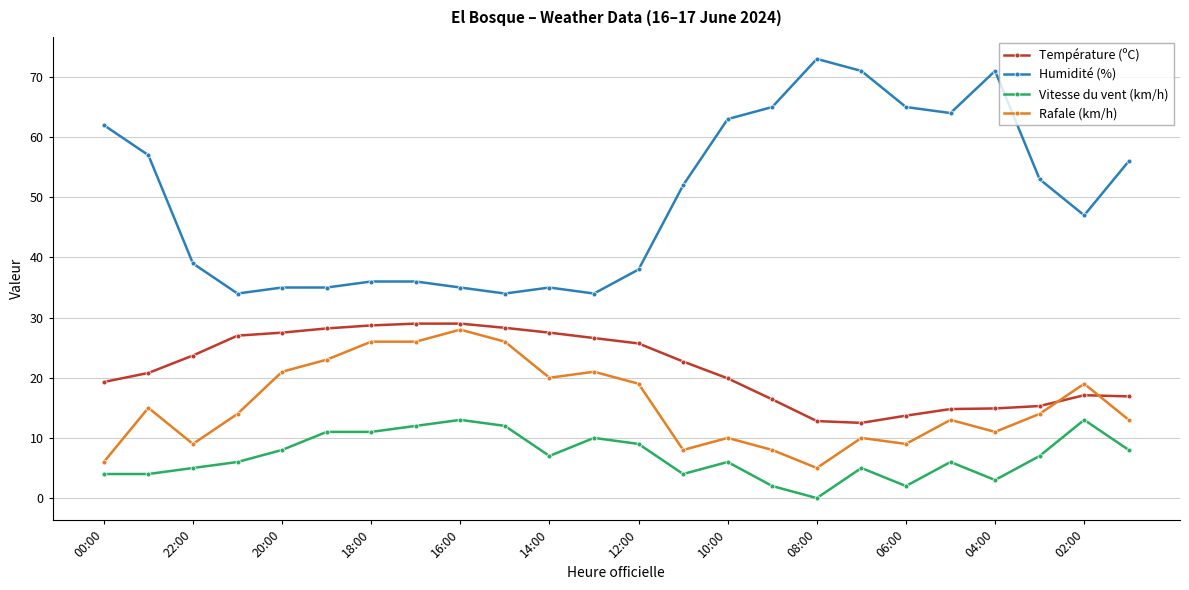

Which series has the largest total across all categories?

Humidité (%)